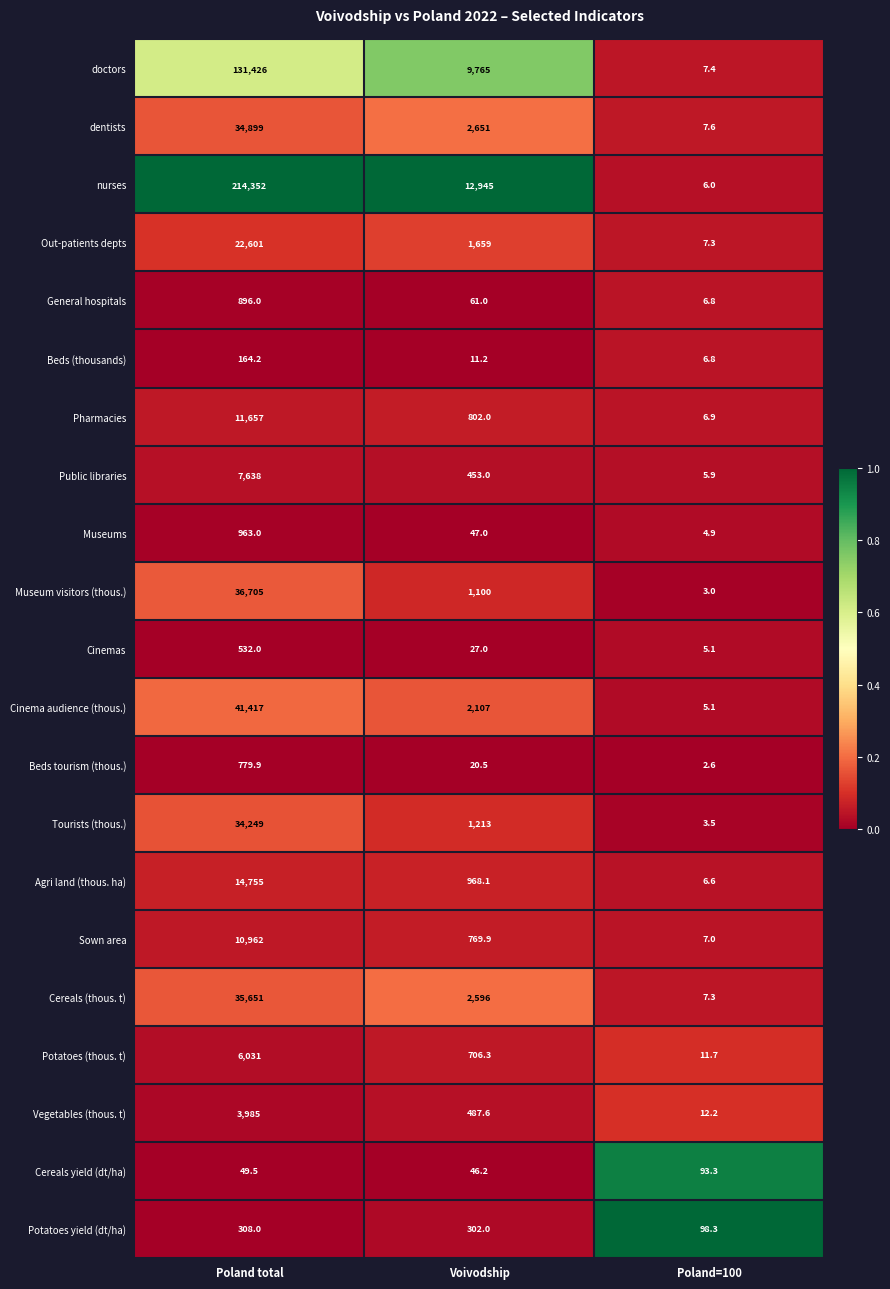

Which series has the largest range (max minus min)?

nurses